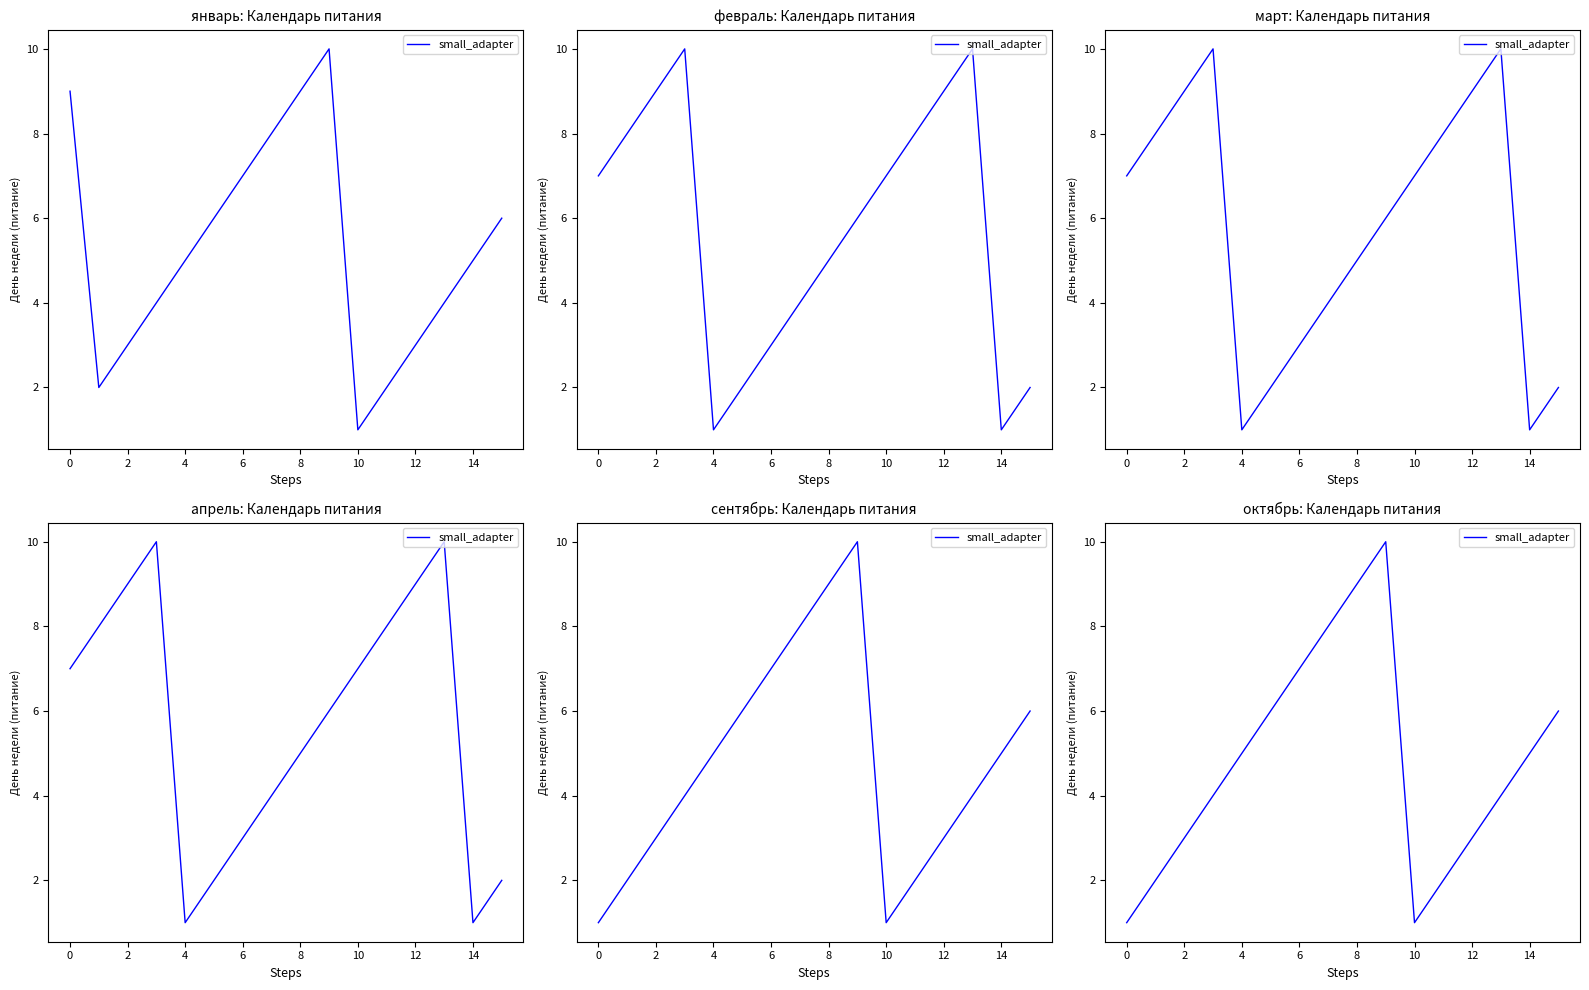

Approximately how many times larger is the value at 13 compared to 11?

2.0